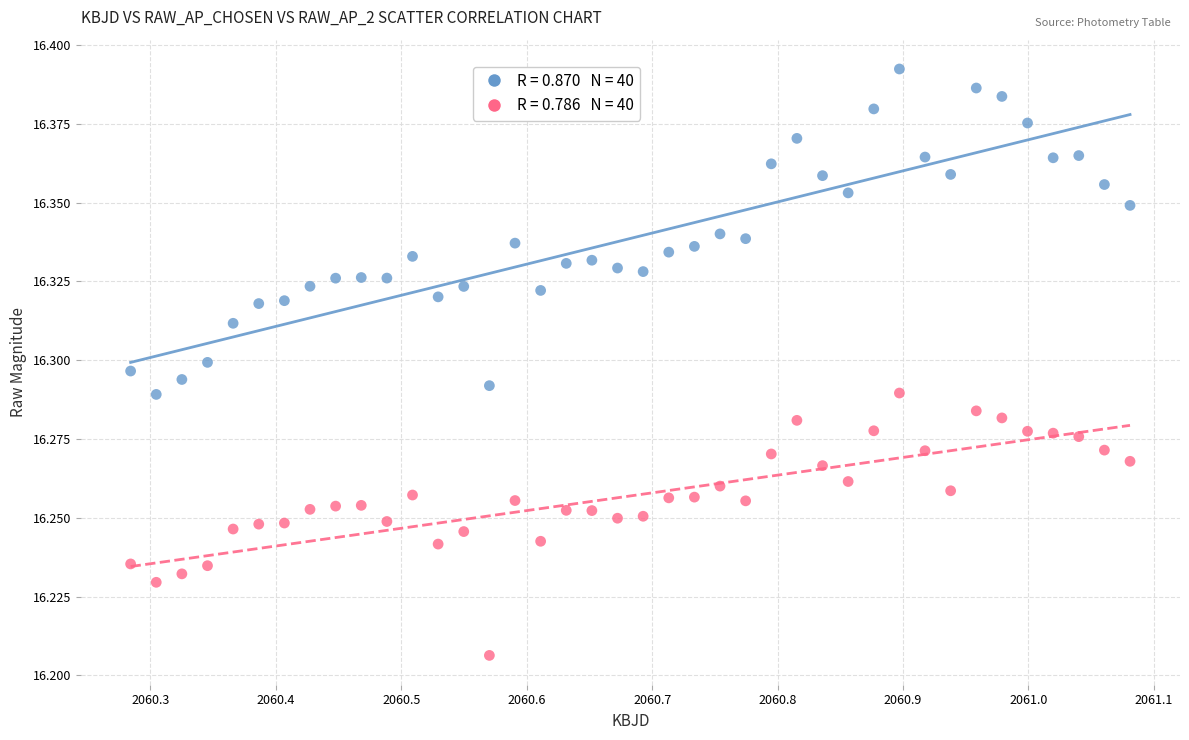

Across all data points, what is the range of X values (max minus min)?

0.8